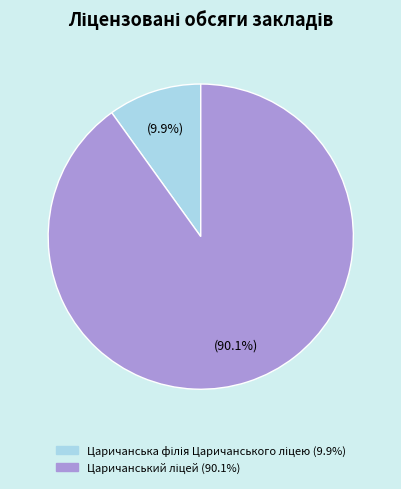

Is there any slice that represents more than half of the pie?

Yes